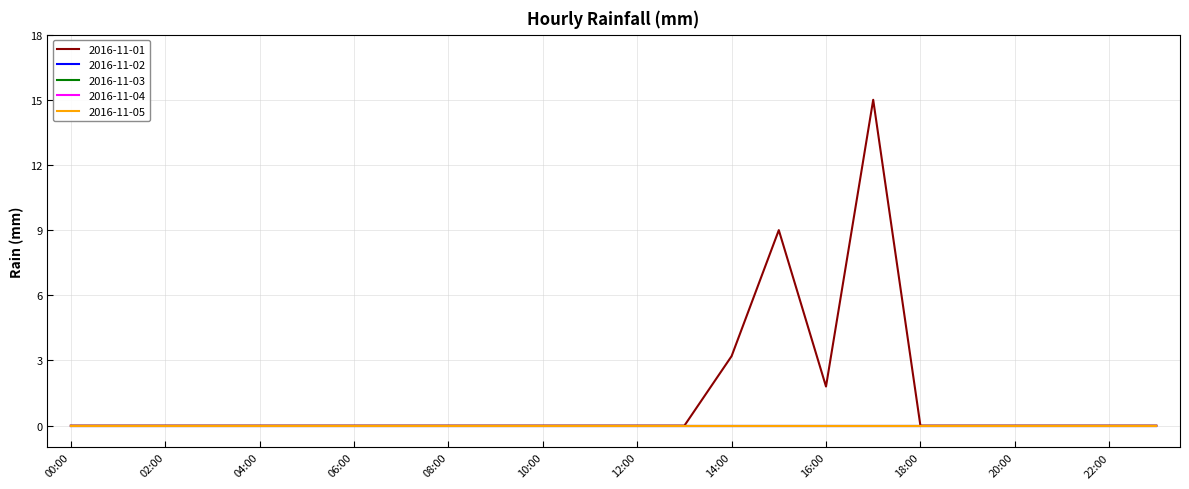

True or false: 2016-11-05 and 2016-11-01 intersect in this chart.

False